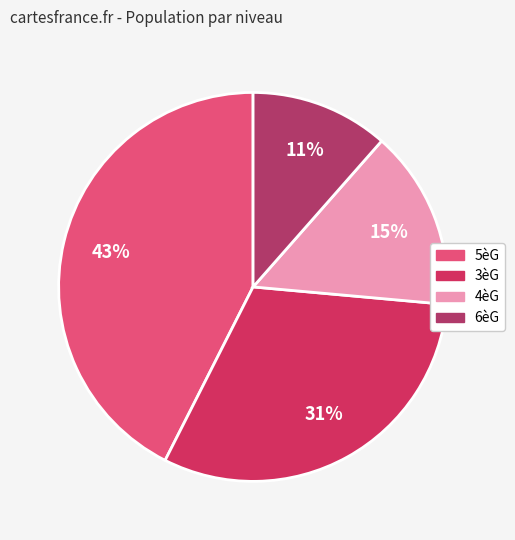

Rank the categories by value from highest to lowest.

5èG, 3èG, 4èG, 6èG